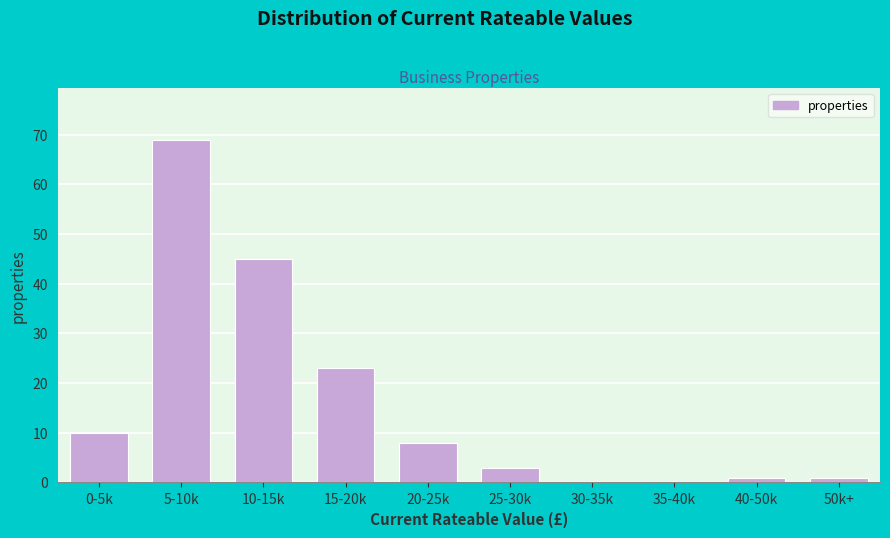

Reading left to right, list all the values displayed in this chart.

0-5k=10	5-10k=69	10-15k=45	15-20k=23	20-25k=8	25-30k=3	30-35k=0	35-40k=0	40-50k=1	50k+=1